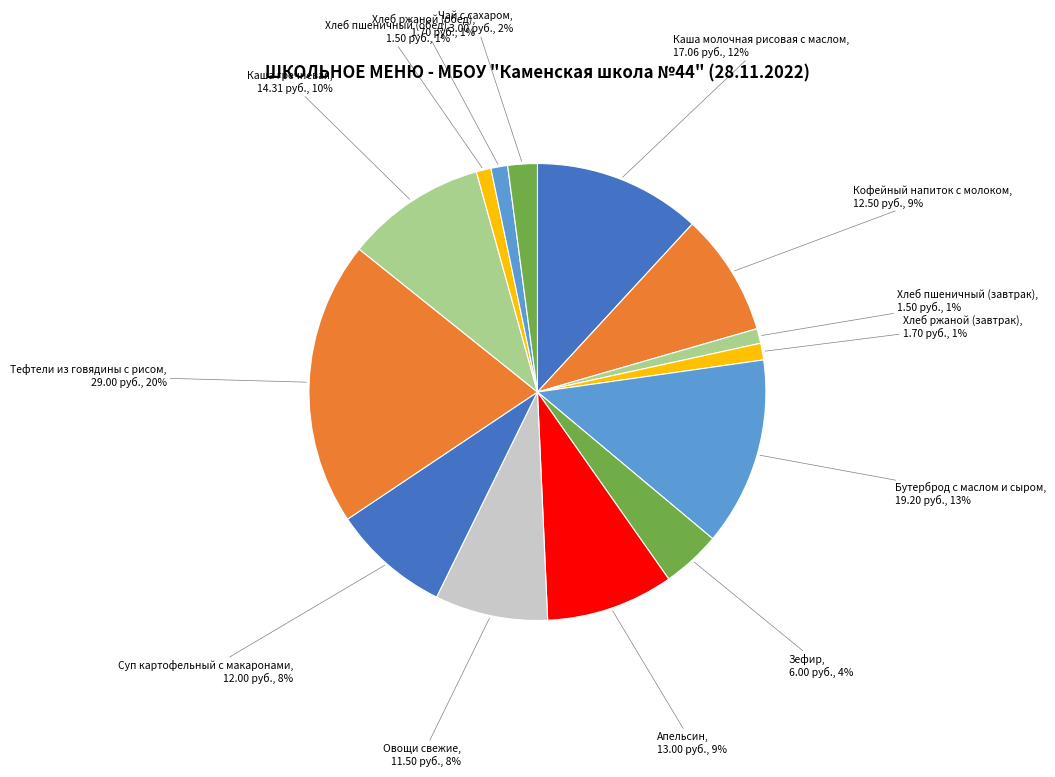

Between Зефир and Хлеб ржаной (обед), which is larger?

Зефир